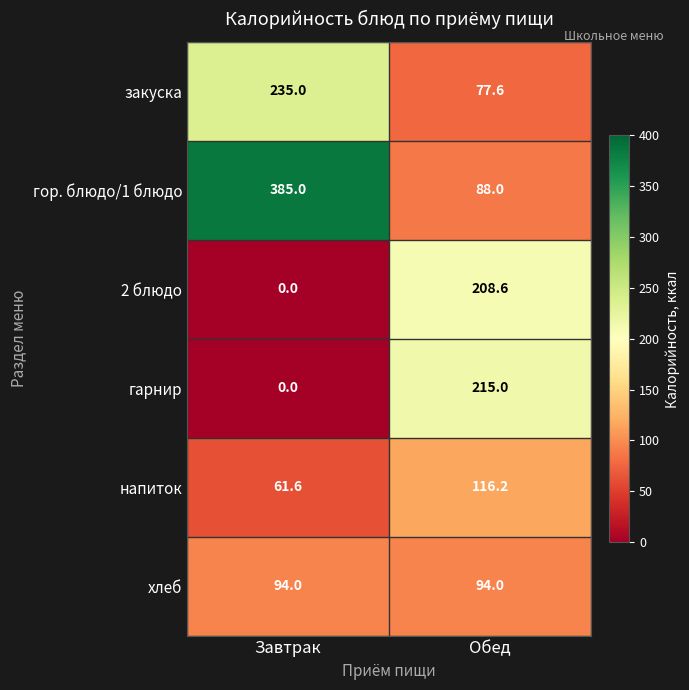

What is the maximum value shown in the chart?

385.0